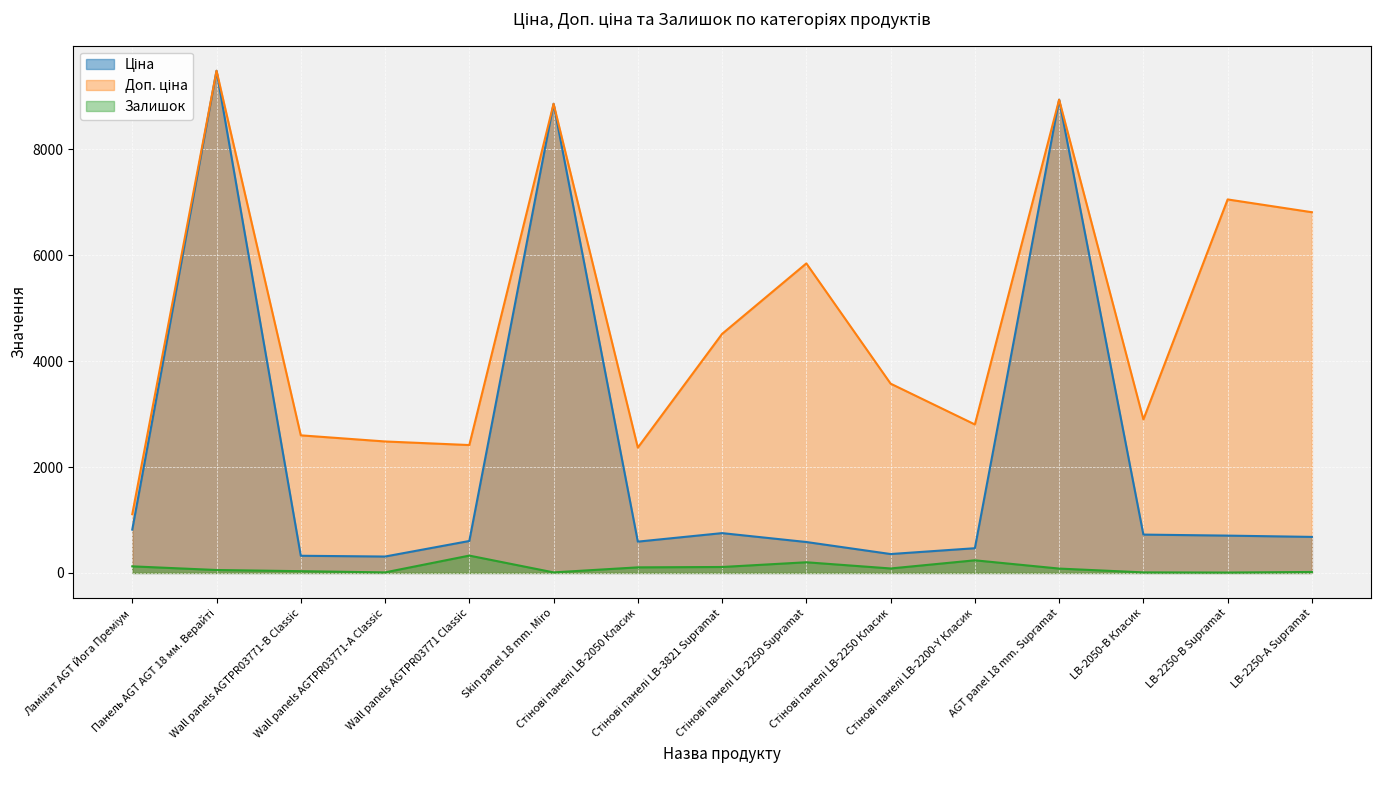

How many lines are shown in the chart?

3